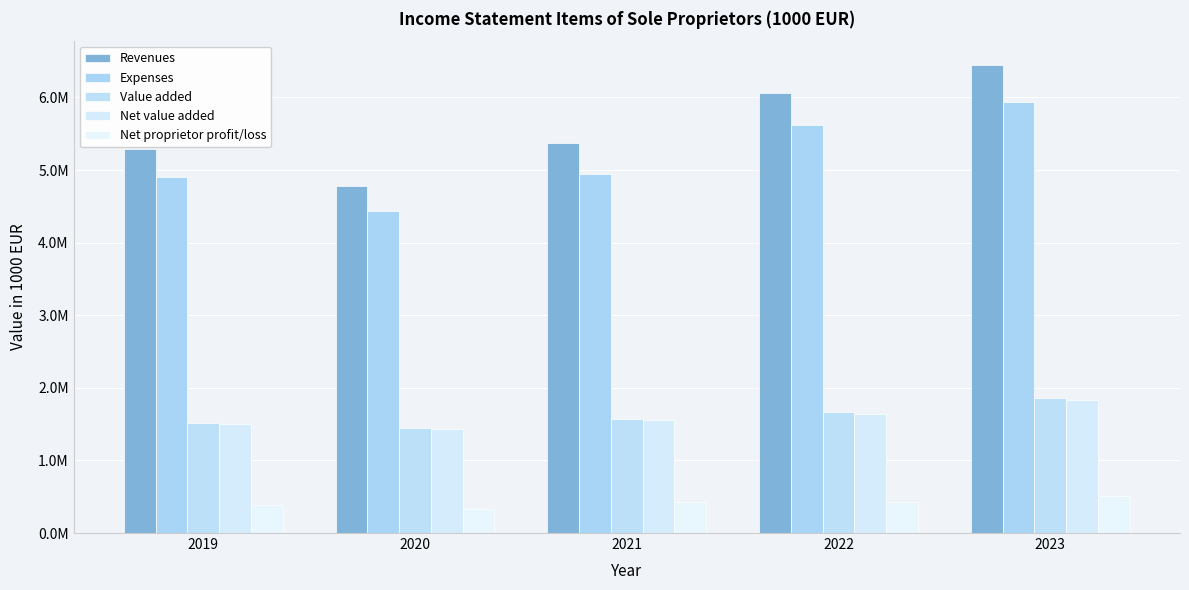

What is the total value across all series at 2019?

13589240.2